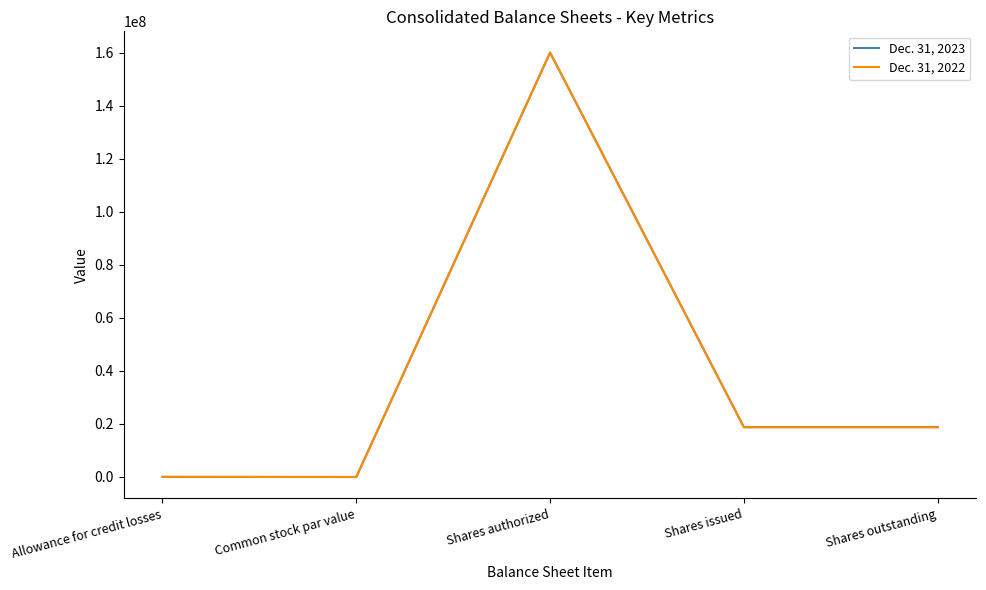

What is the difference between the second highest and second lowest values in the Dec. 31, 2023 series?

18769555